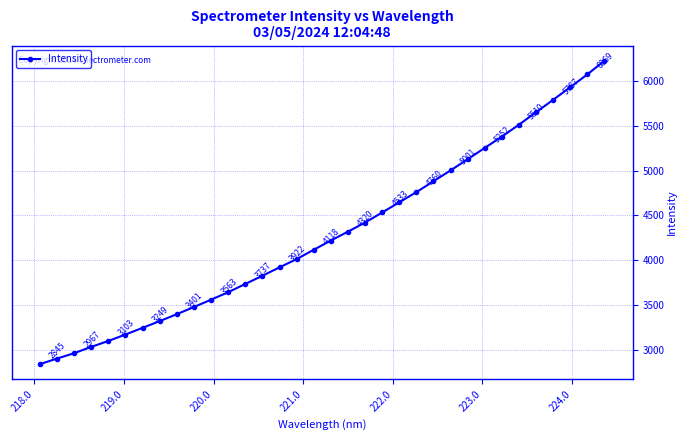

What is the average value?

4294.7